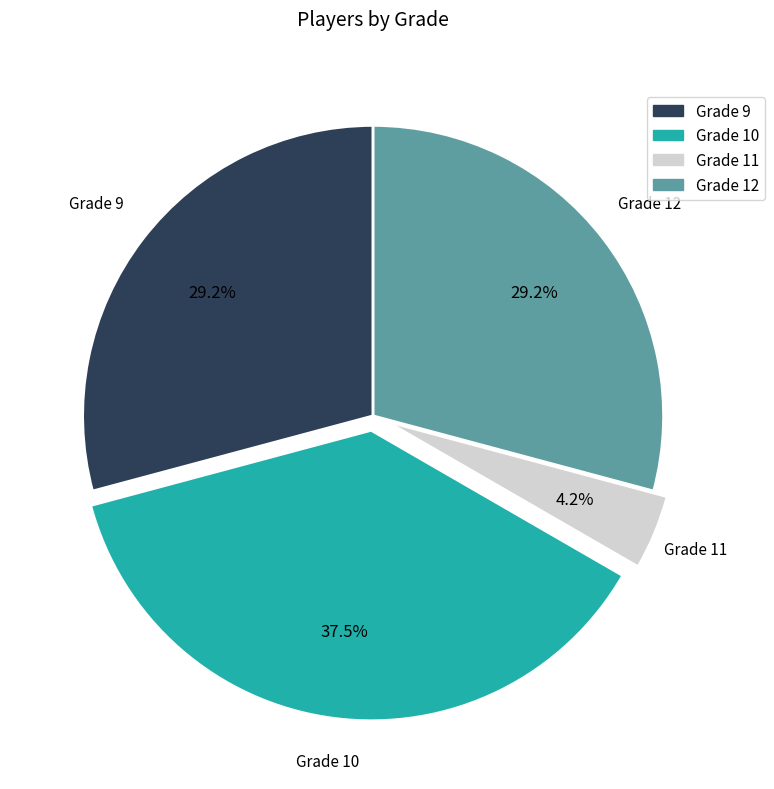

To the nearest percent, what is the difference between the Grade 10 and Grade 12 slice percentages?

8%